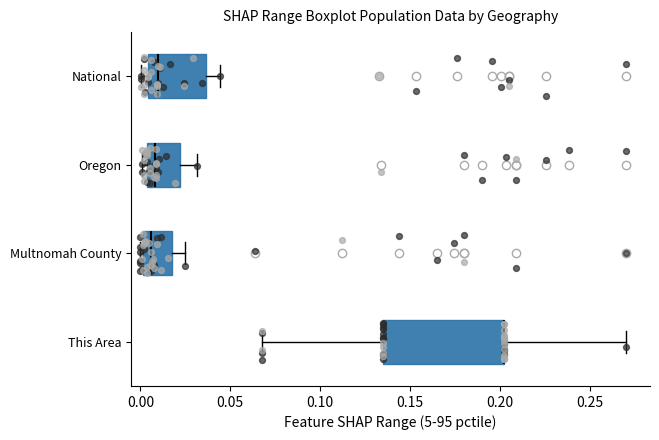

Comparing the boxes themselves (not the whiskers), which one is the widest?

This Area